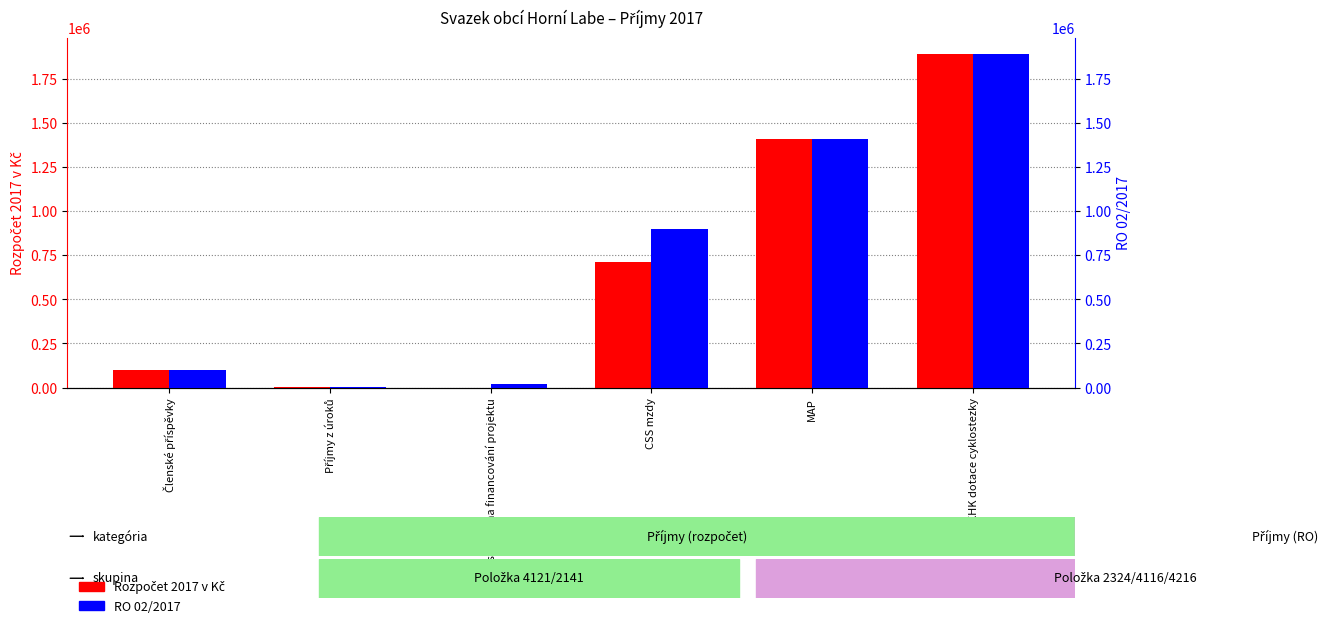

The value of RO 02/2017 at KÚ KHK dotace cyklostezky is 1890000. True or false?

True